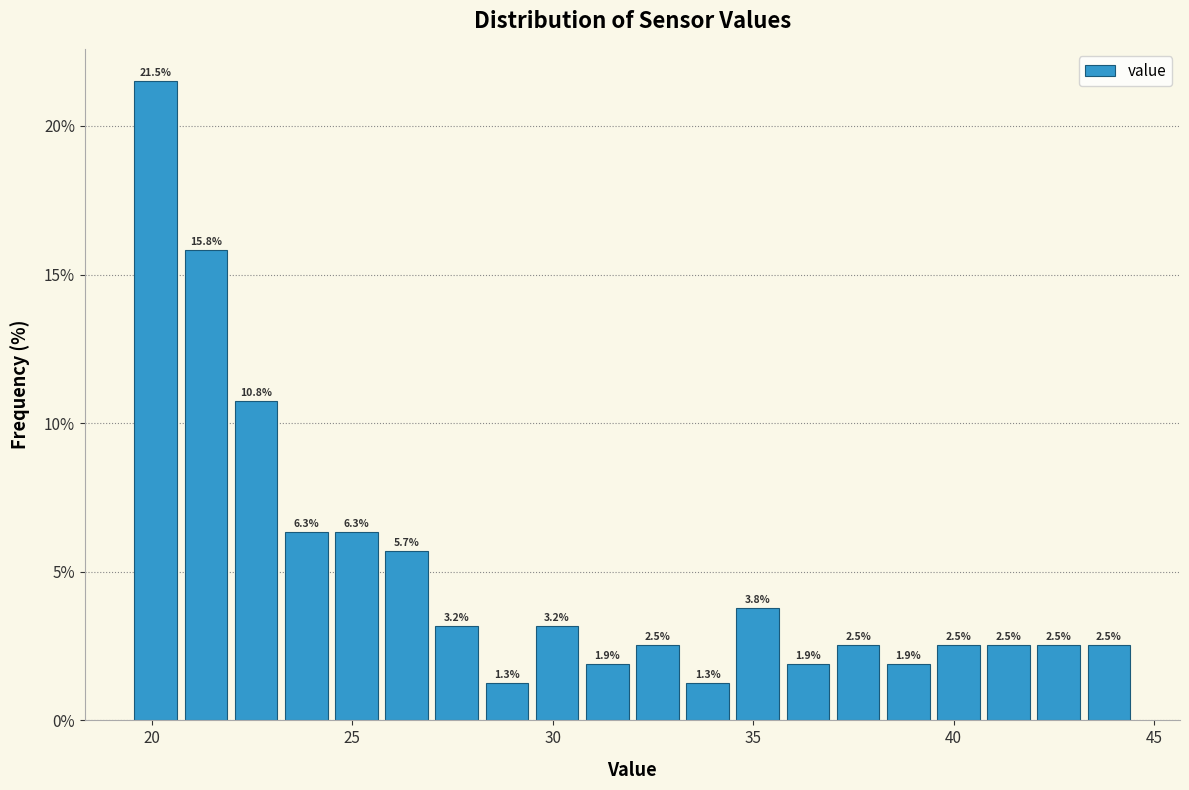

Read against the x-axis, roughly where is the centre of the tallest bar?

20.0